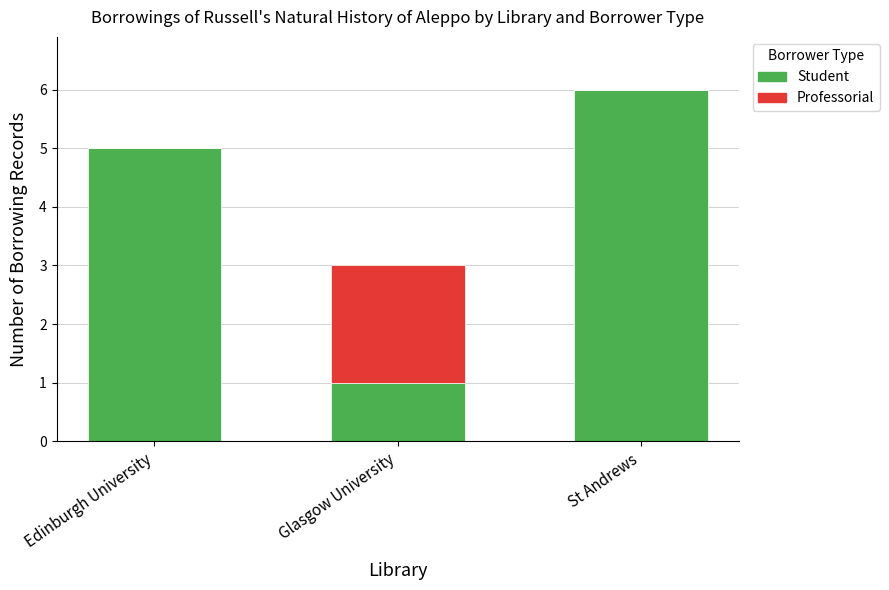

What is the sum of all Student values?

12